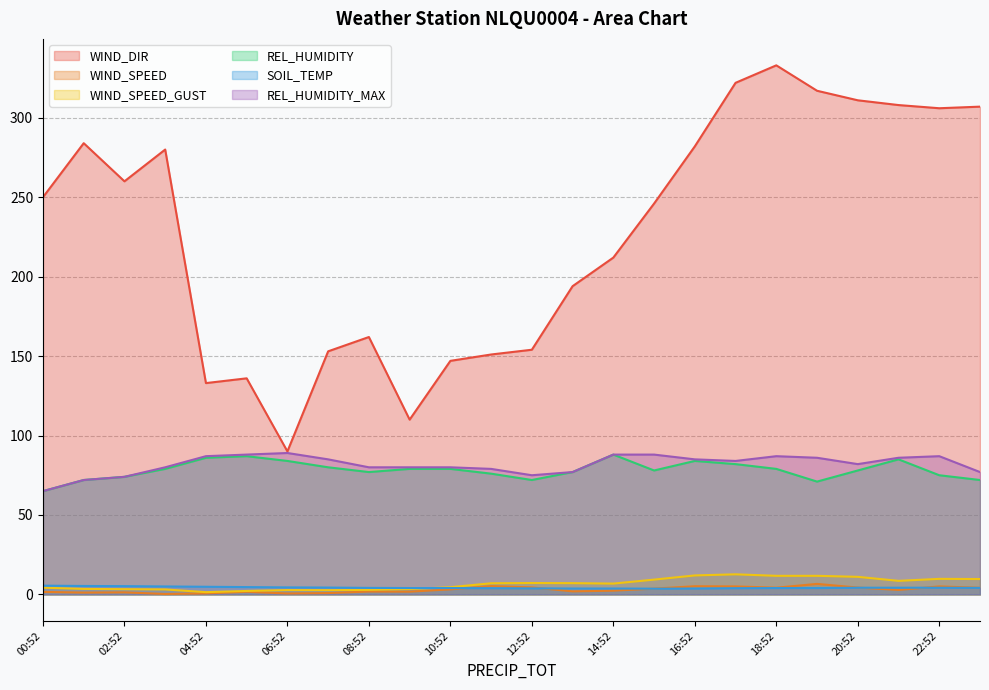

Rank the series at 2234.2 from highest to lowest value.

WIND_DIR, REL_HUMIDITY, REL_HUMIDITY_MAX, WIND_SPEED_GUST, SOIL_TEMP, WIND_SPEED